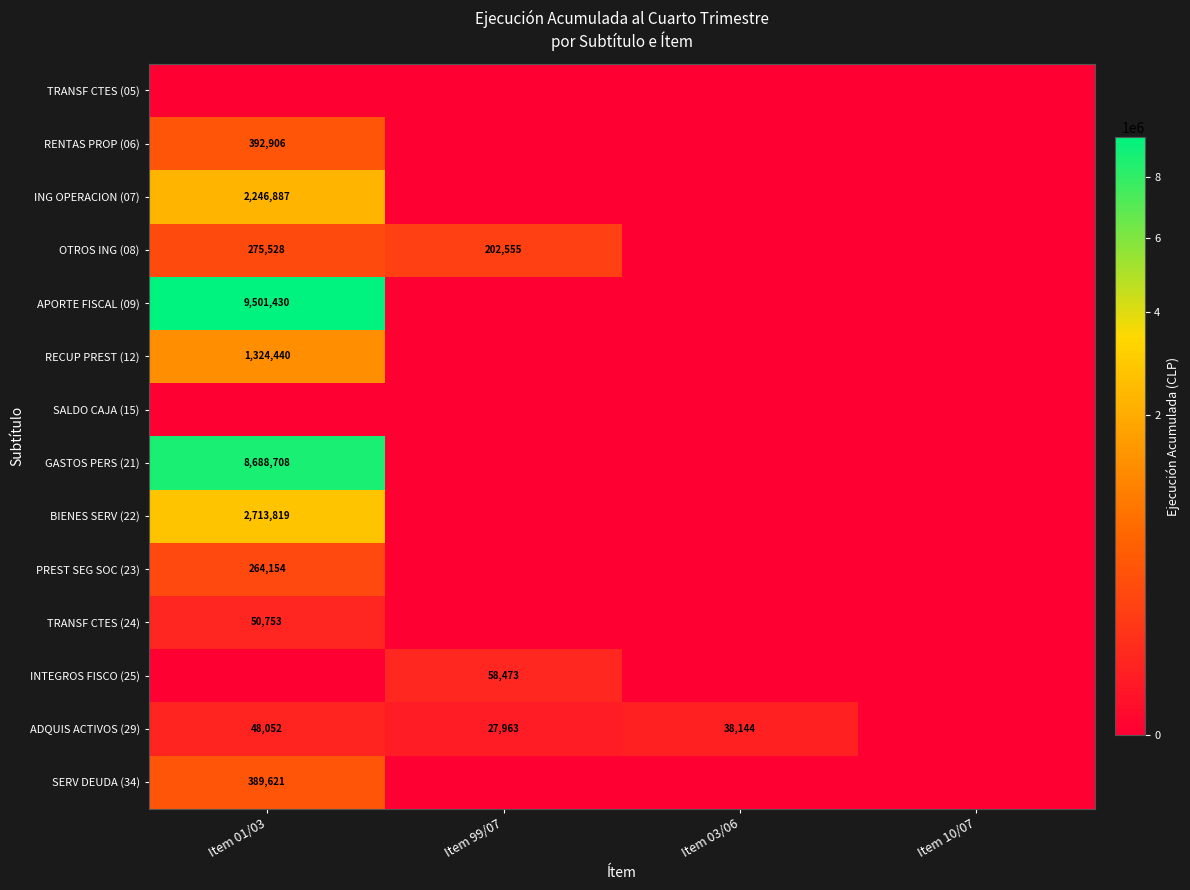

True or false: OTROS ING (08) has a value of 357389 at Item 99/07.

False